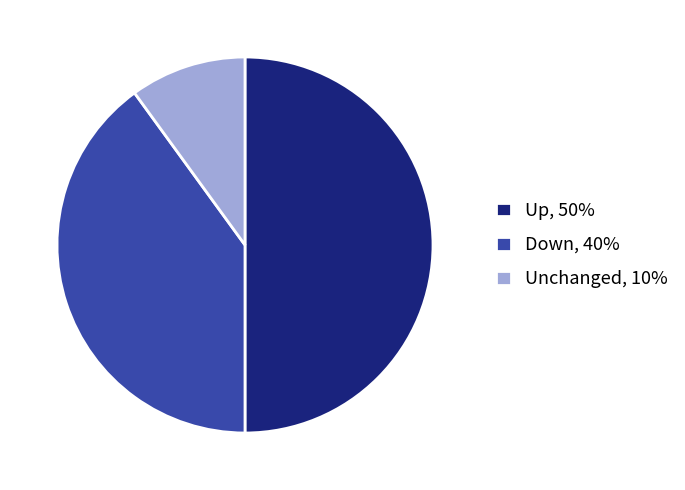

Does Unchanged, 10% represent more than half of the total?

No